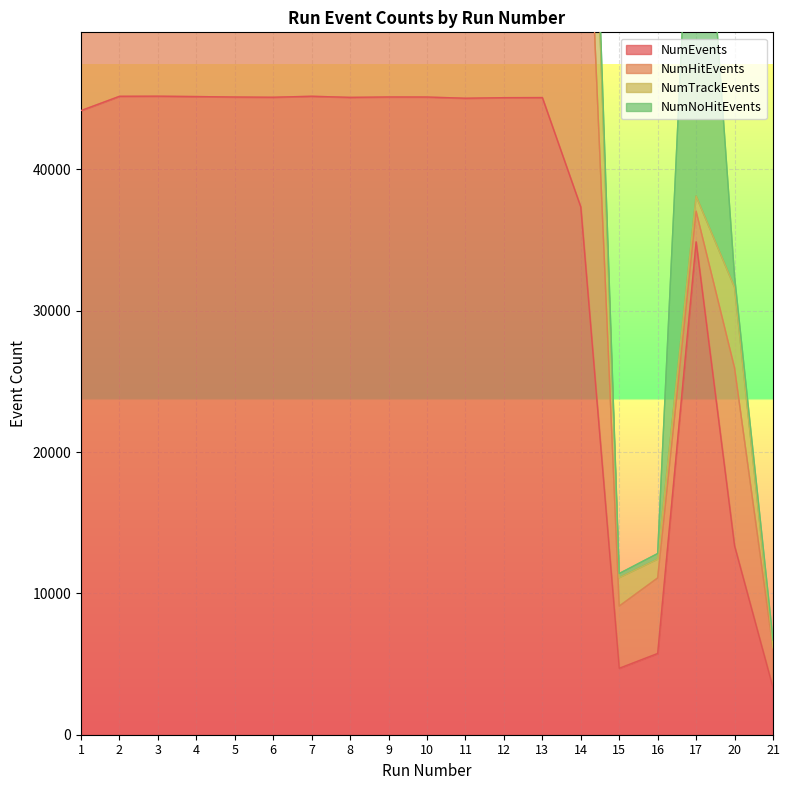

What is the minimum value for NumEvents?

3323